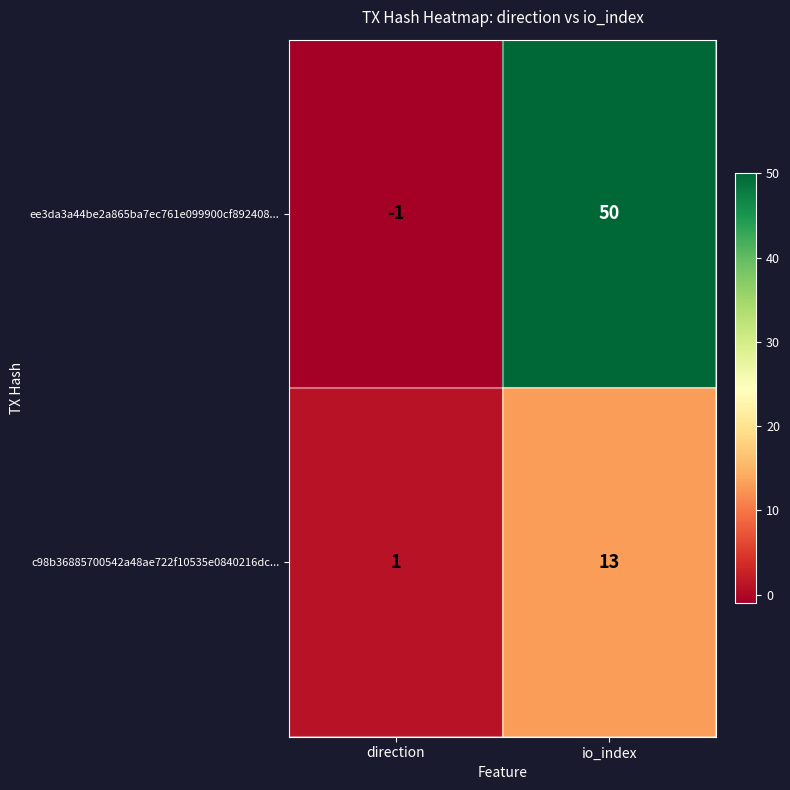

What is the sum of all ee3da3a44be2a865ba7ec761e099900cf892408... values?

49